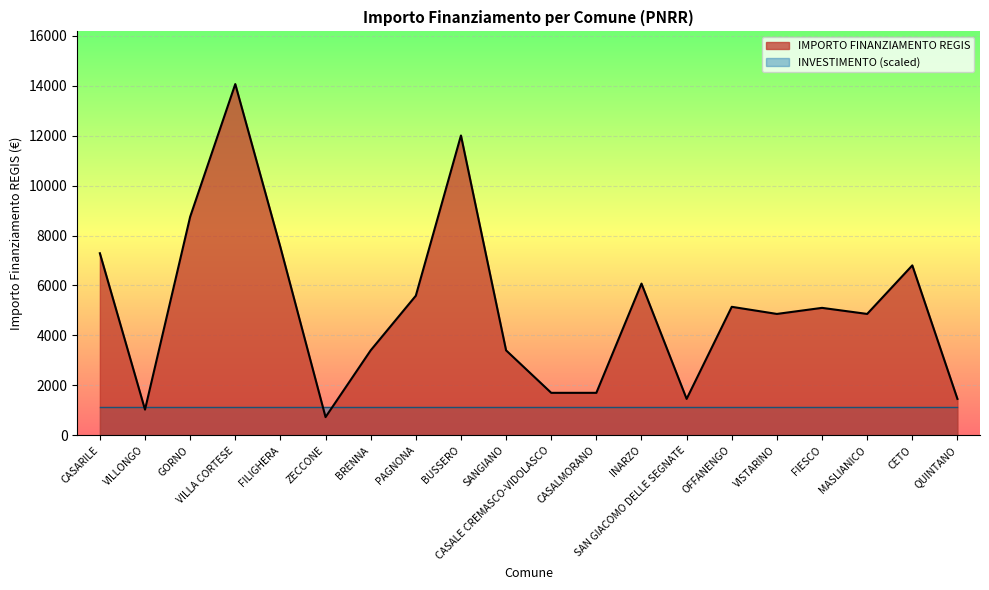

Which category has the lowest value across all series?

ZECCONE